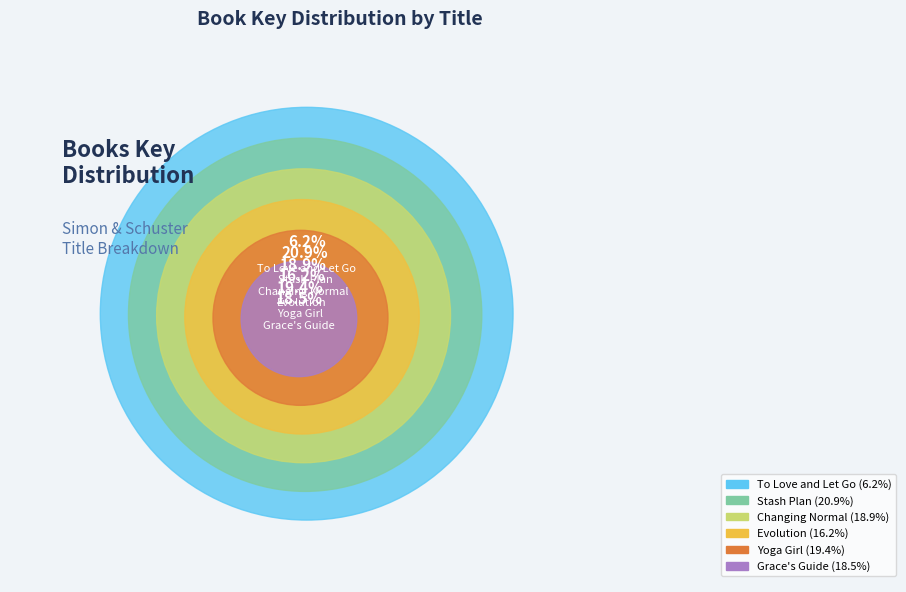

Which category has the smallest portion of the pie?

To Love and Let Go